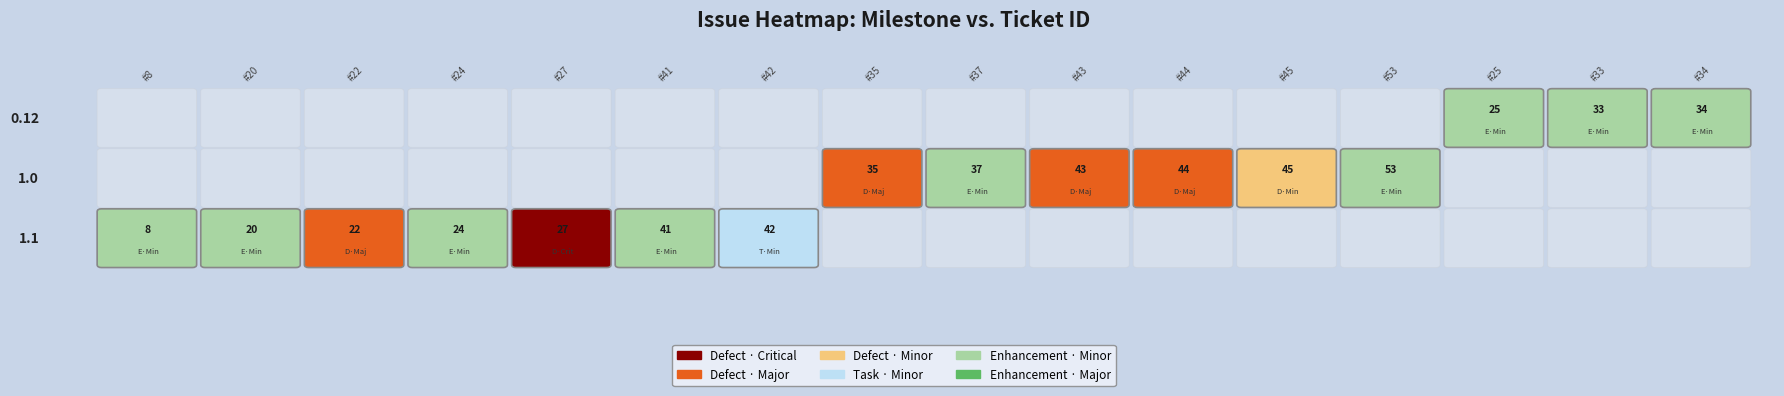

How many data points in 1.1 are above 0?

7